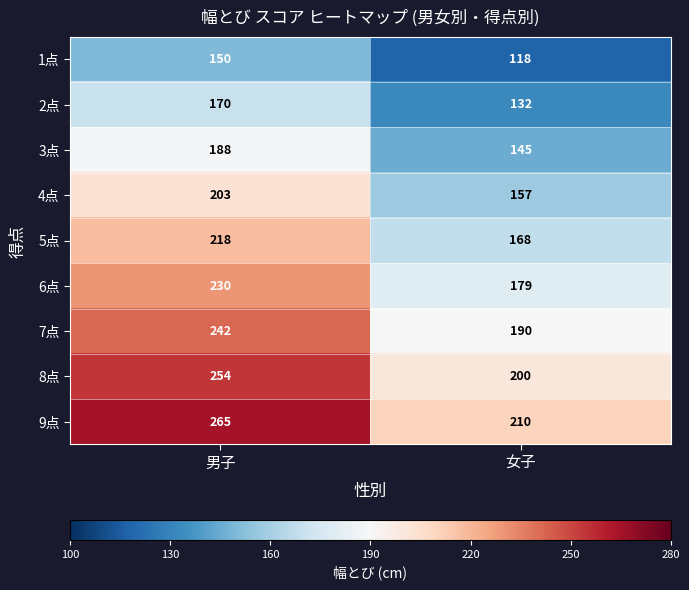

At which label does 6点 reach its minimum?

女子